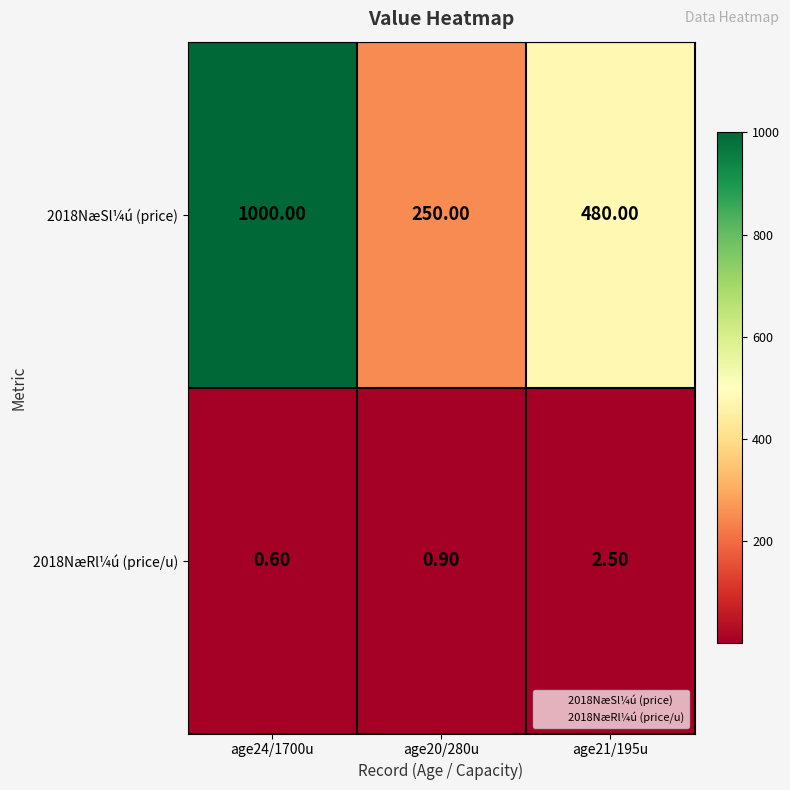

What is the sum of all 2018NæSl¼ú (price) values?

1730.0